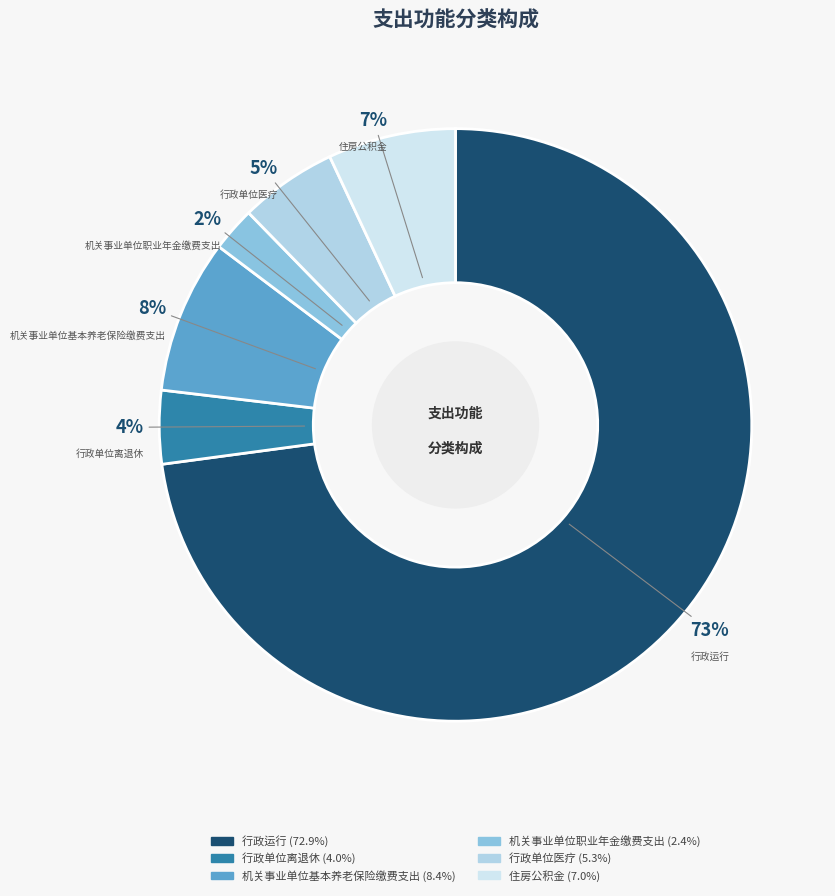

To the nearest percent, what portion does 行政单位医疗 represent?

5%